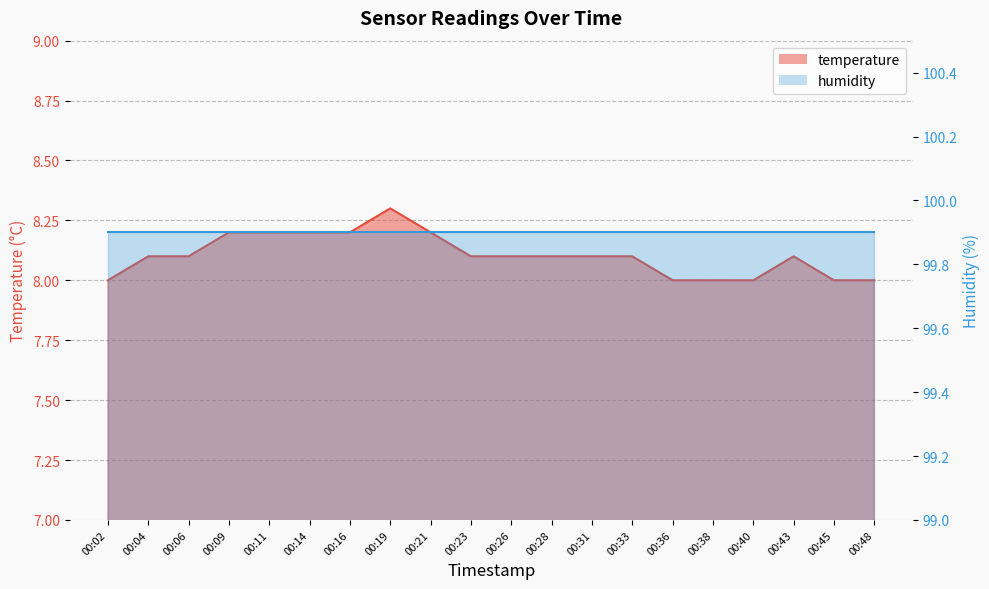

Is it true that the value at 00:28 is 8.1?

True